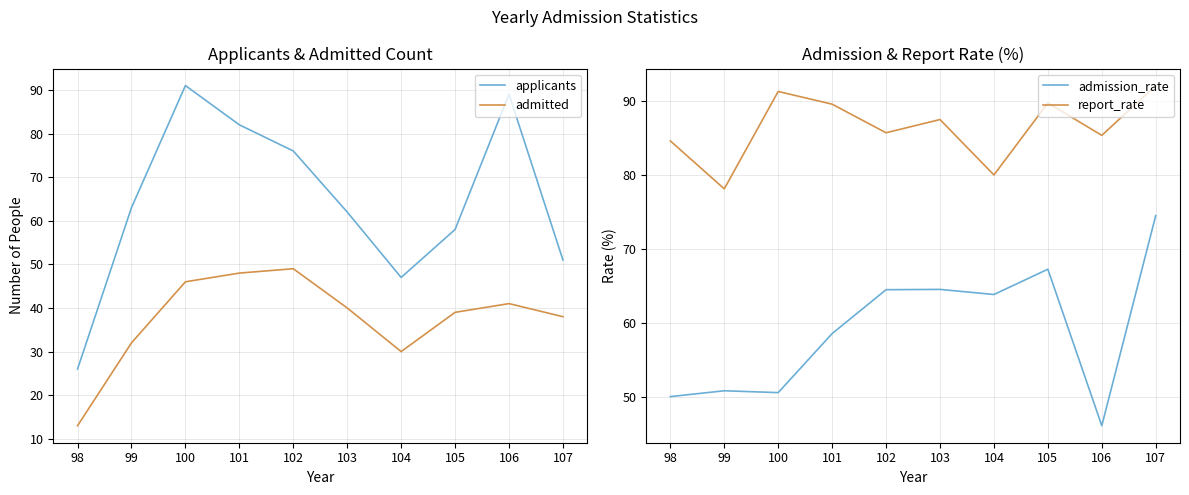

The value of admitted at 102 is 71.6. True or false?

False